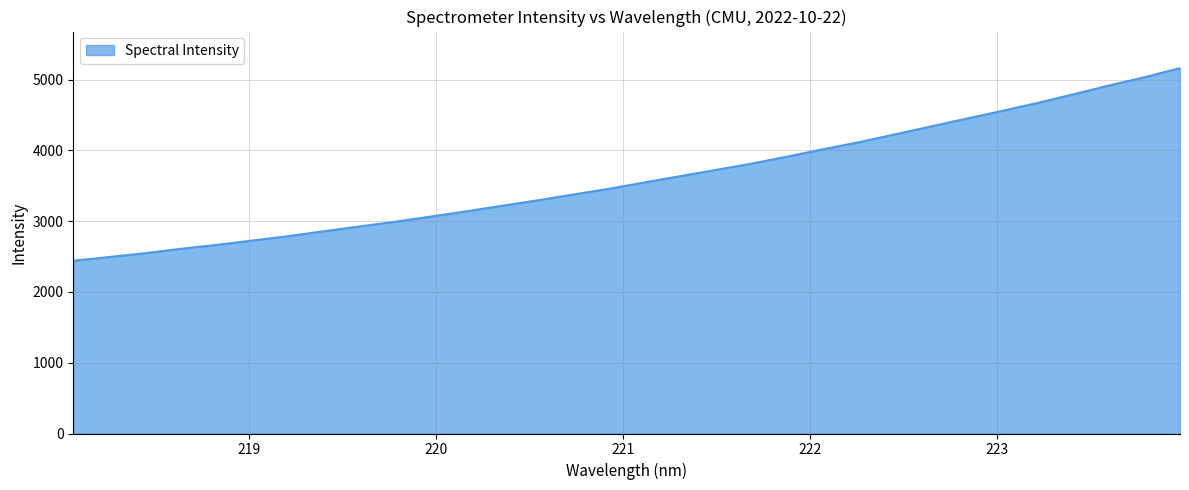

What is the greatest value displayed?

5163.3